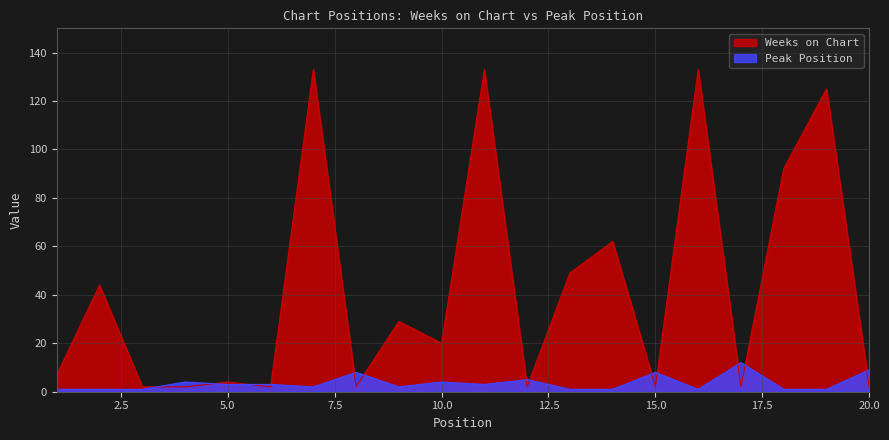

What is the total value across all series at 8?

10